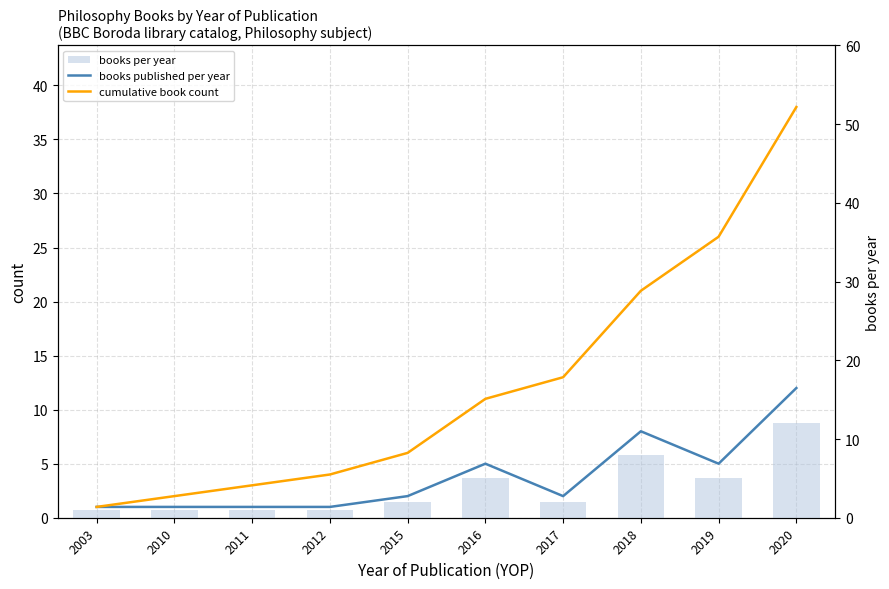

Count the number of categories in the chart.

10